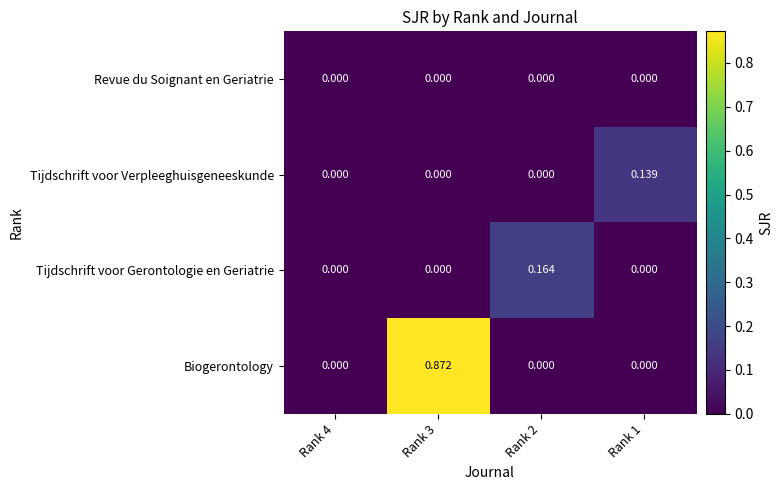

Between Rank 3 and Rank 1, which series saw the biggest shift?

Biogerontology